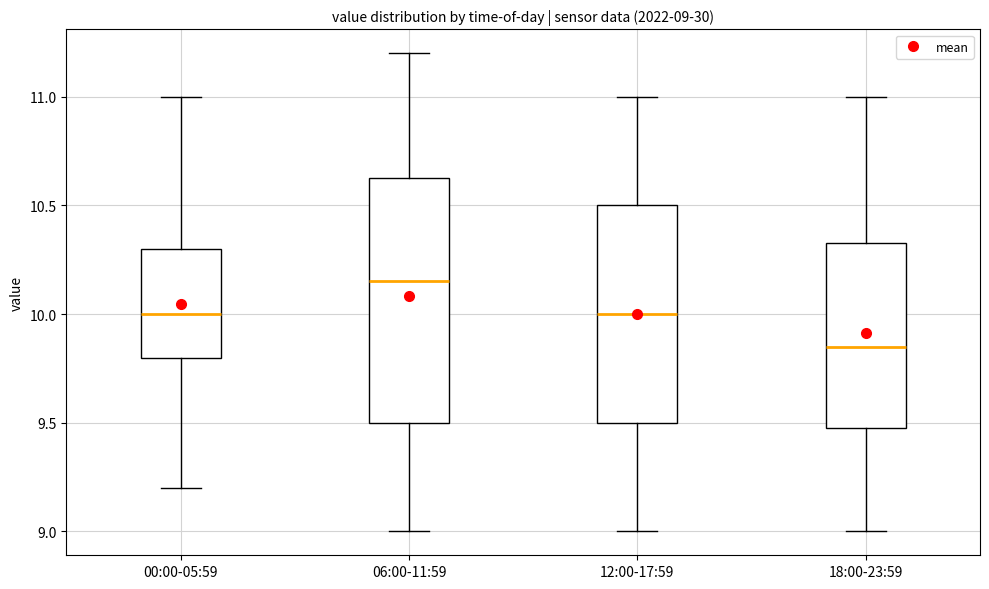

Which box is the tallest, from its lower edge to its upper edge?

06:00-11:59